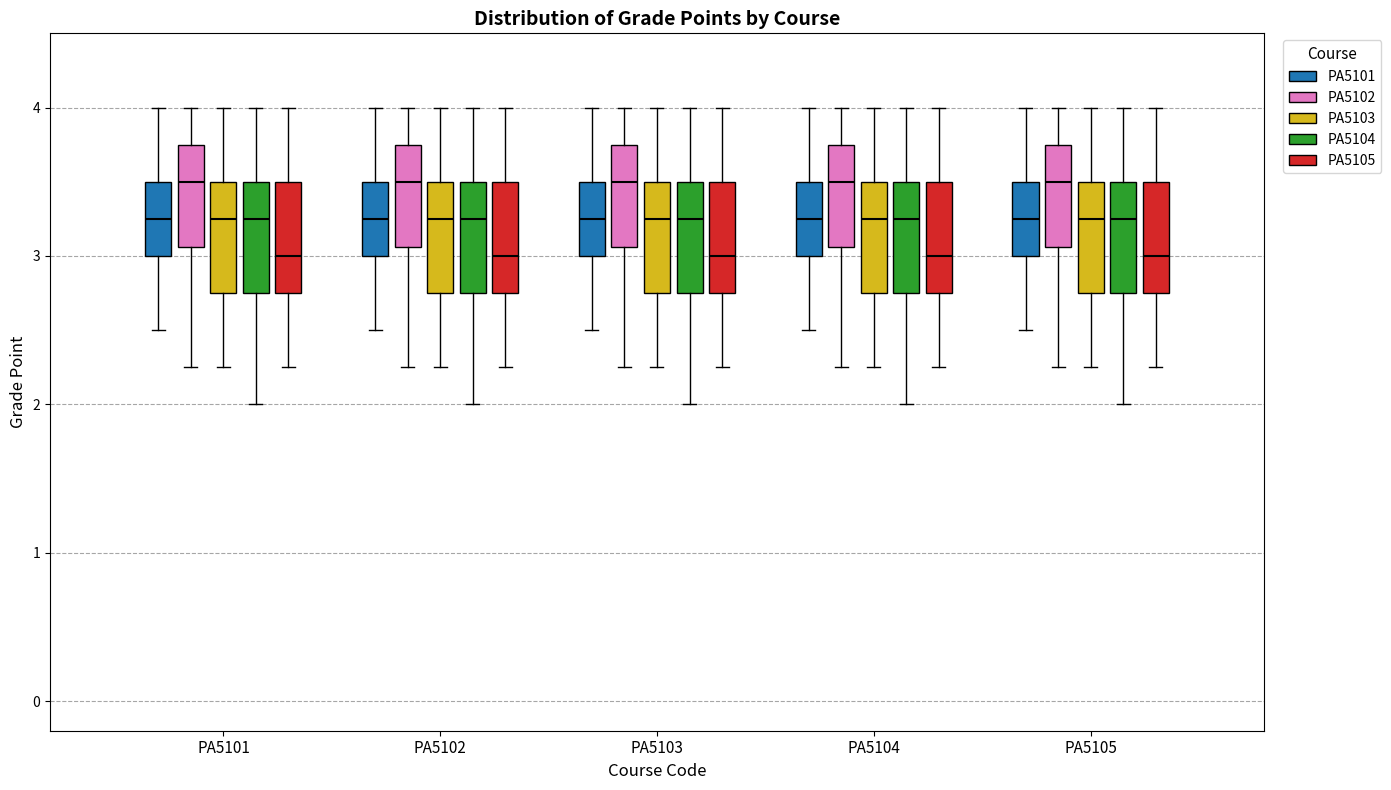

Where does the median line of the box for PA5101 (PA5104) sit on the y-axis? The values are not printed on the chart, so give them approximately, as read against the axis.

3.3